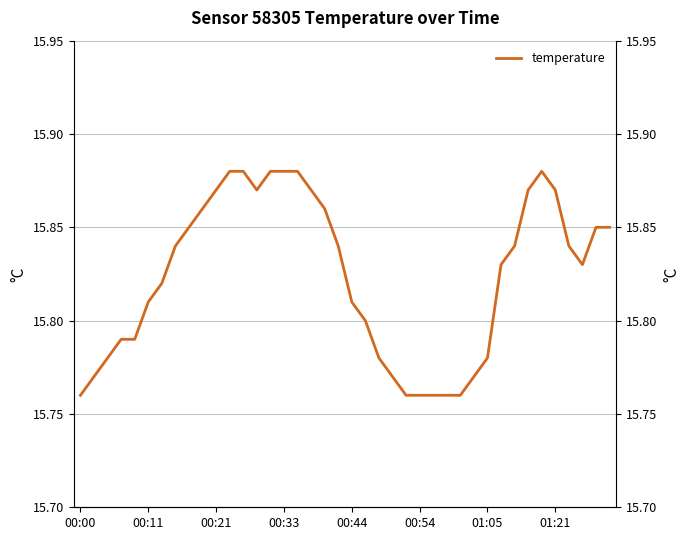

What is the average value?

15.8